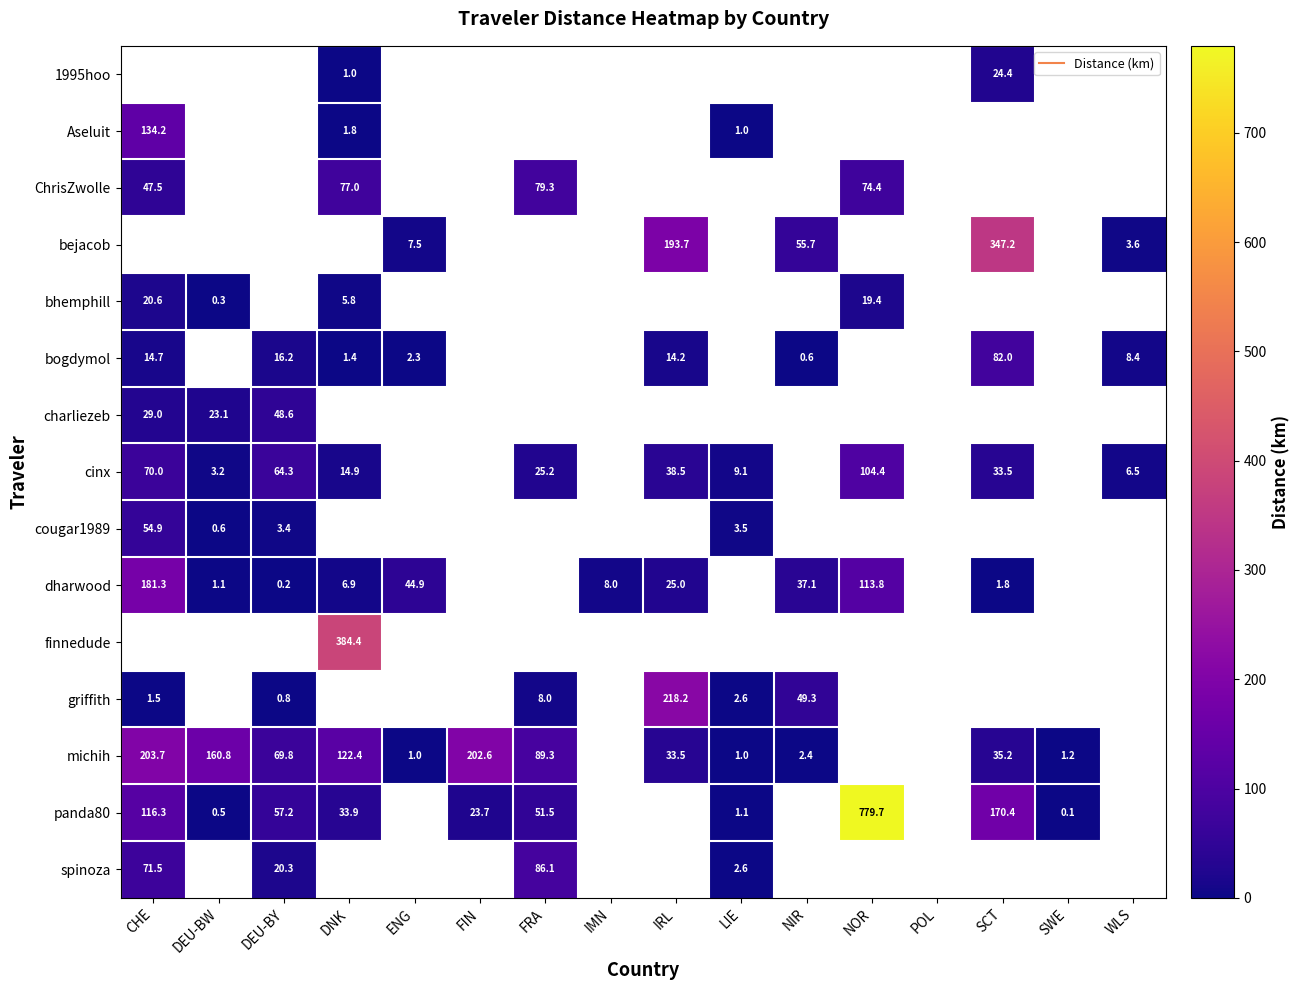

What is the difference between the maximum and minimum values in the cinx series?

101.1